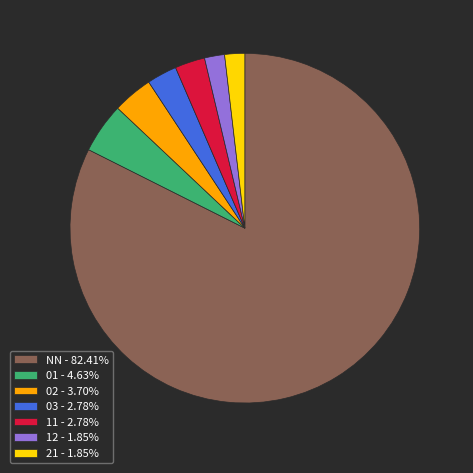

Which has a higher value, 03 or 02?

02